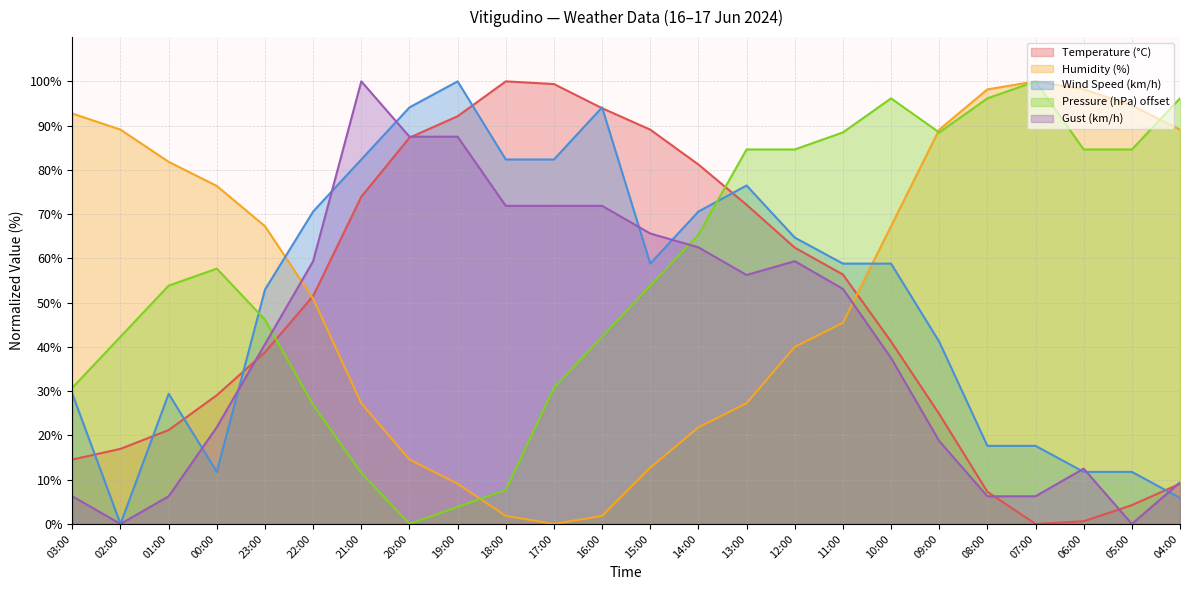

What position from the left is 04:00?

24